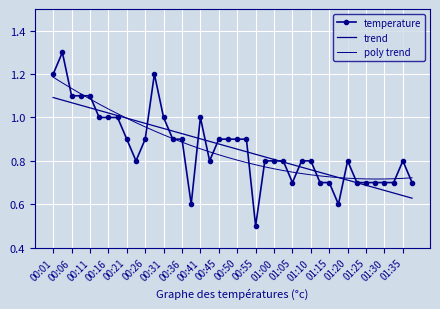

What is the value of the trend point at the 40th from the left?

0.6